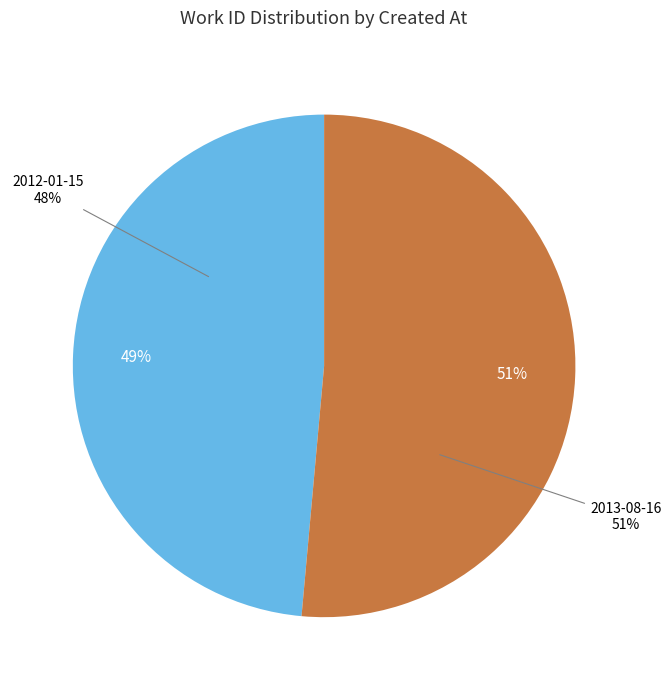

Combined, what portion of the pie is 2013-08-16 17:18:18 UTC and 2012-01-15 23:20:29 UTC?

100.0%